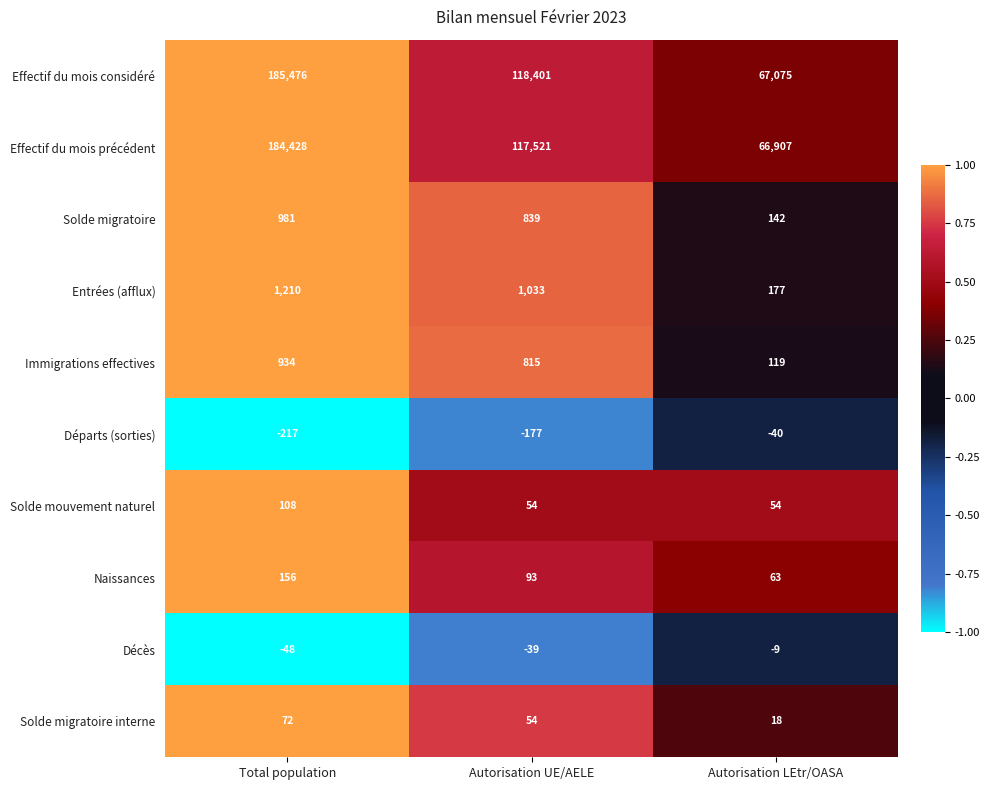

What is the difference between the highest and lowest values at Total population?

185693